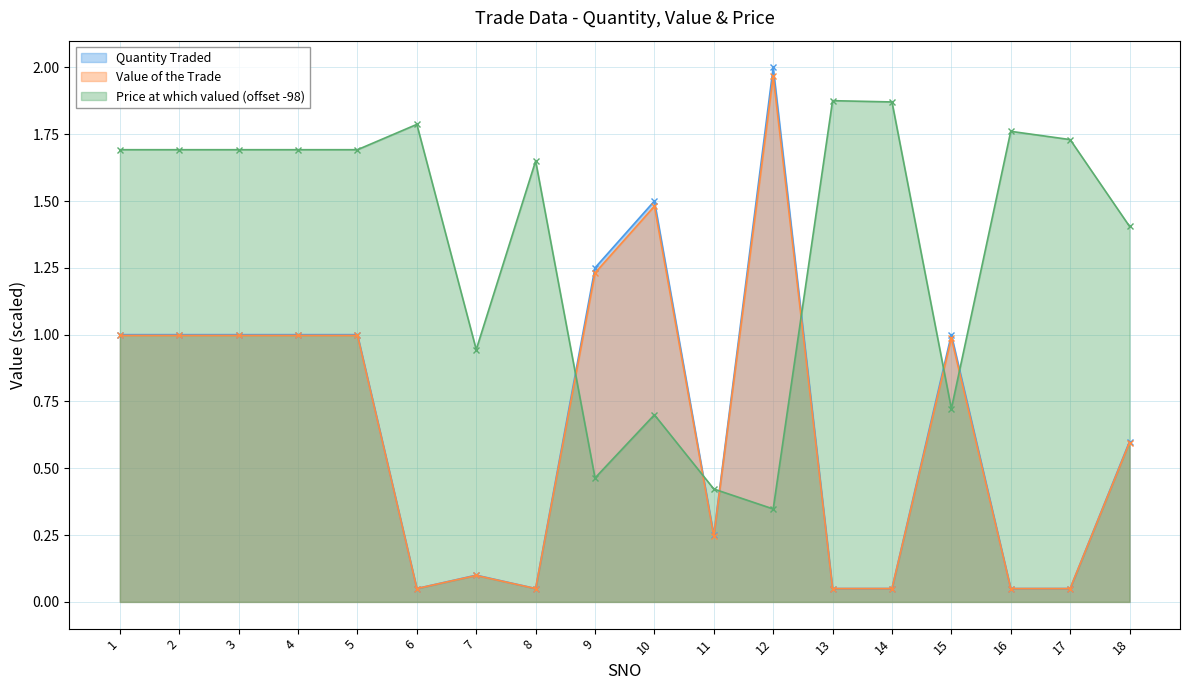

The Price at which valued series shows 1.6 at 8. True or false?

True